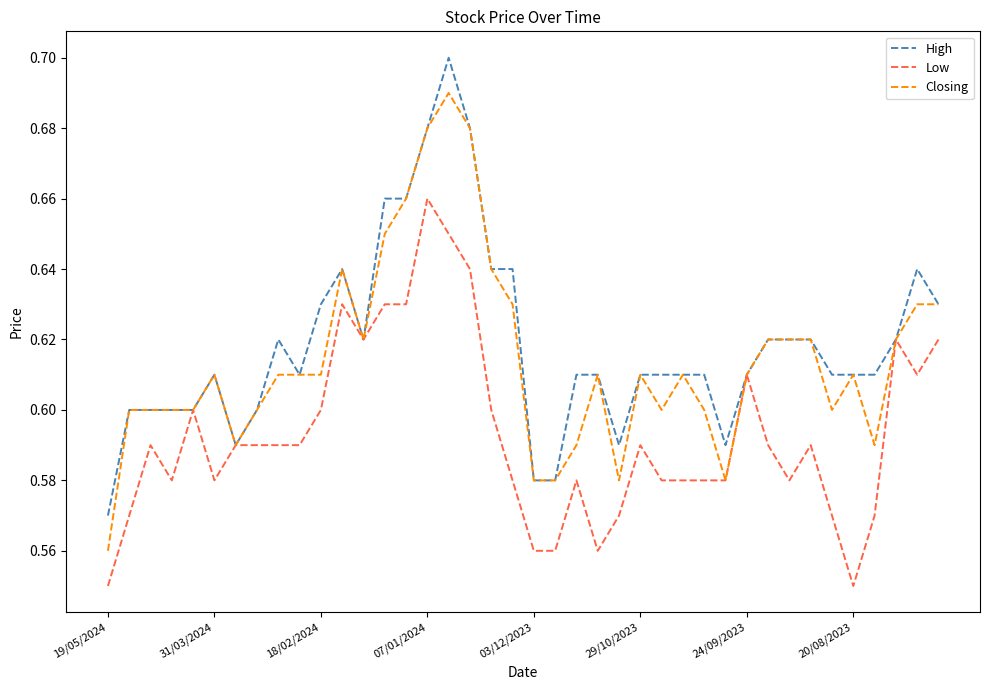

Rank the series by their maximum value, from highest to lowest.

High, Closing, Low